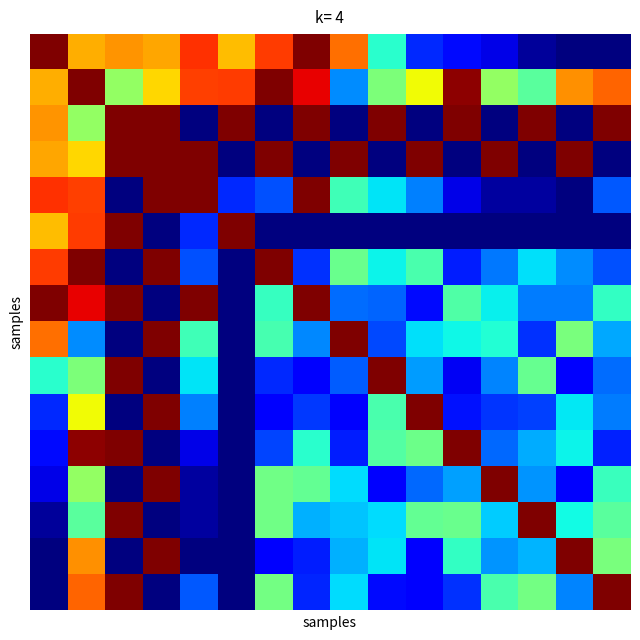

At which category is the sum across all series the highest?

1